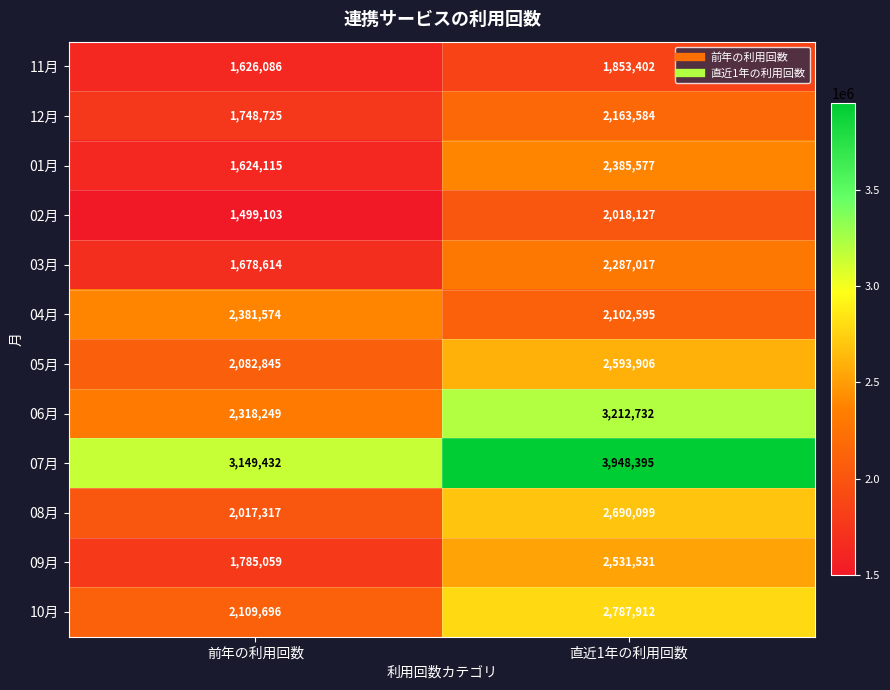

Between 前年の利用回数 and 直近1年の利用回数, which series saw the biggest shift?

06月